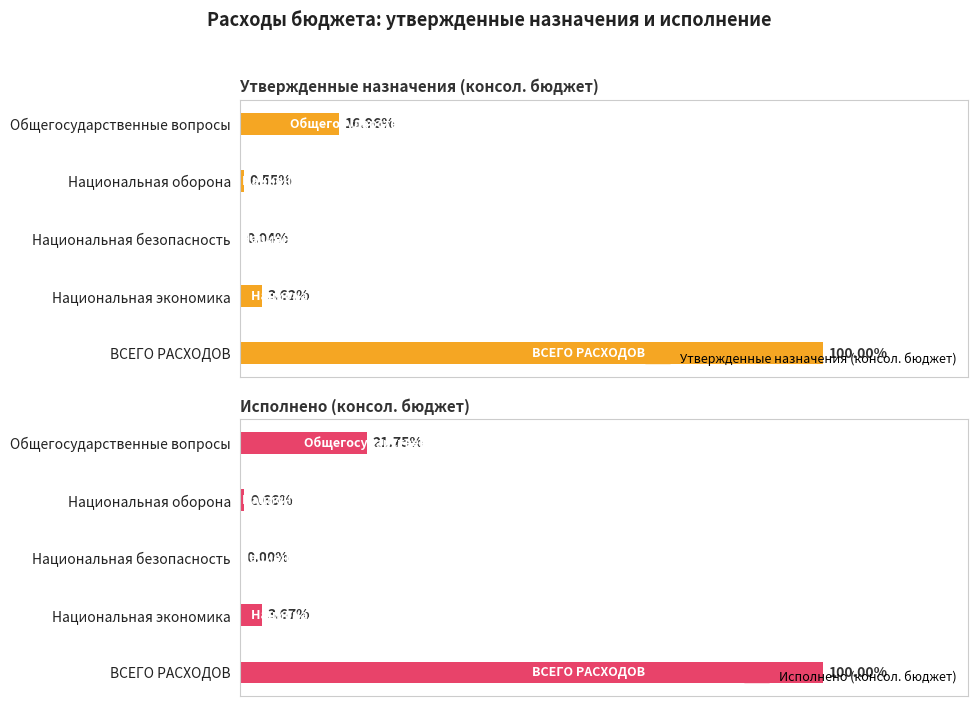

Does the chart contain stacked bars?

No